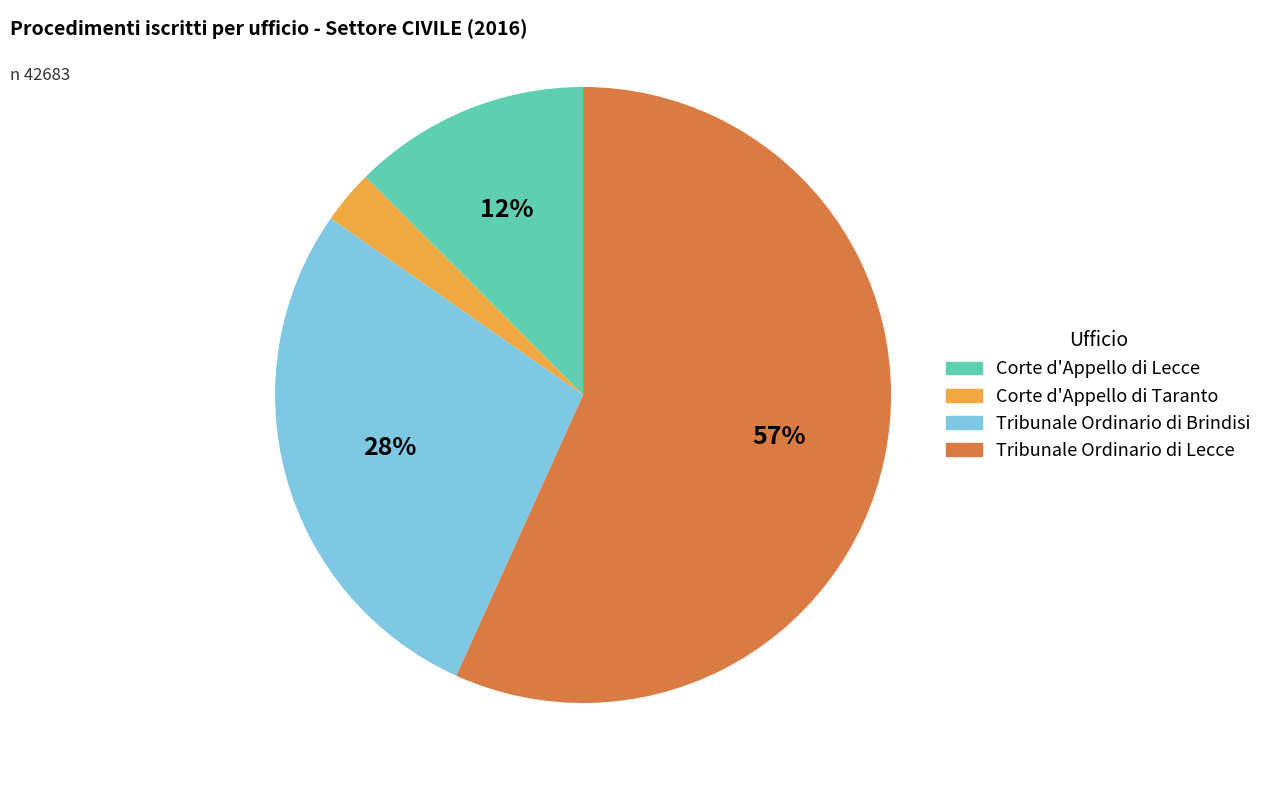

Is it true that Corte d'Appello di Taranto is 3% of the pie?

True